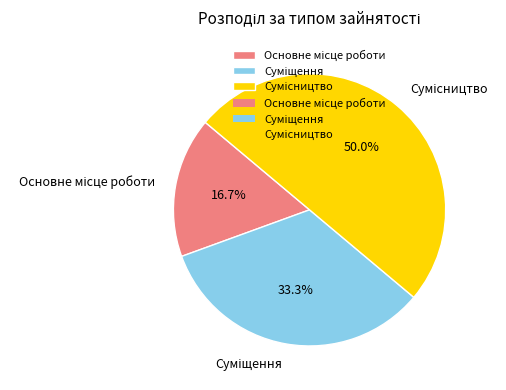

How many segments does this pie chart have?

3